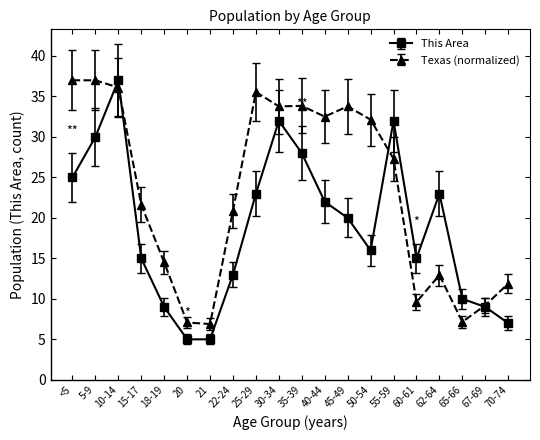

What is the minimum value for Texas (normalized)?

6.9